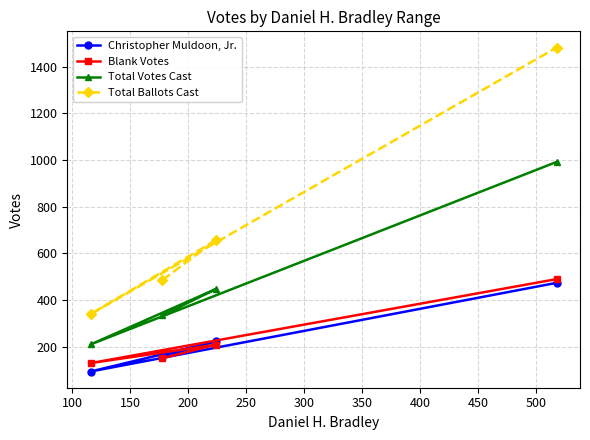

What is the difference between the second highest and minimum values in the Christopher Muldoon, Jr. series?

129